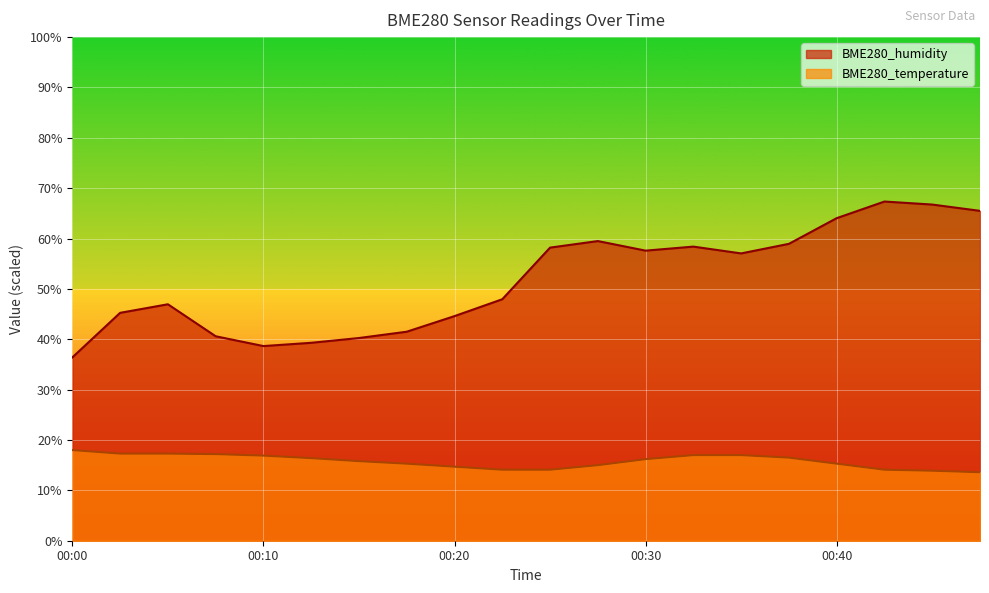

List the labels in order of BME280_temperature value, smallest first.

00:48, 00:45, 00:23, 00:25, 00:43, 00:20, 00:28, 00:18, 00:40, 00:15, 00:30, 00:13, 00:38, 00:10, 00:33, 00:35, 00:08, 00:03, 00:05, 00:00